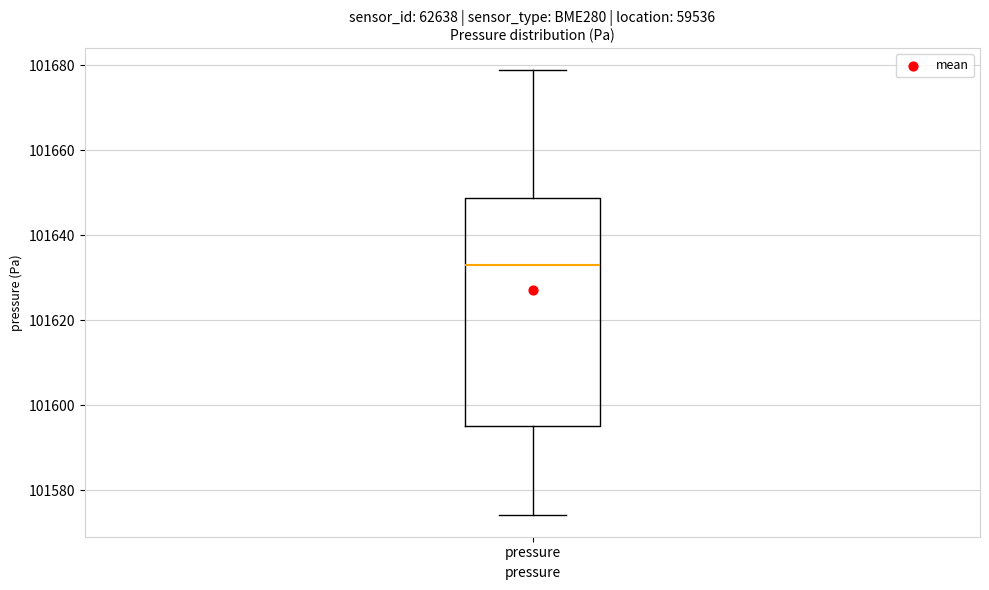

Transcribe this box plot: give where the median line is, the range the box spans, and where the two whiskers end, as read against the y-axis. The values are not printed on the chart, so give them approximately, as read against the axis.

median 101634, box 101596 to 101648, whiskers 101574 to 101678